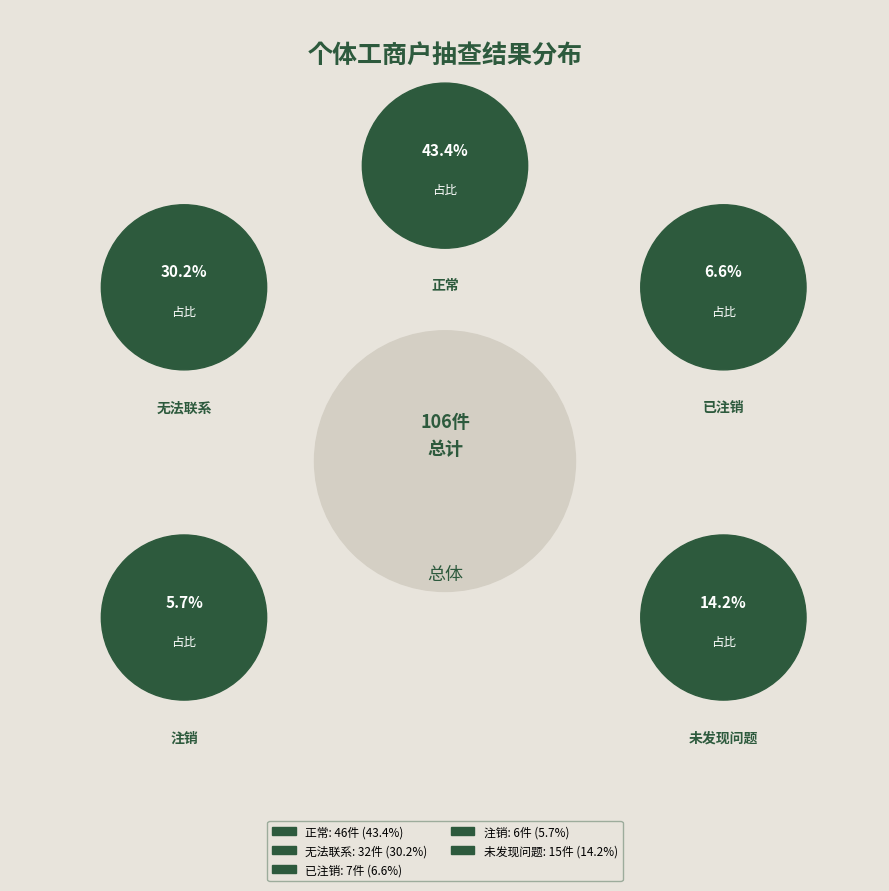

How many segments does this pie chart have?

5